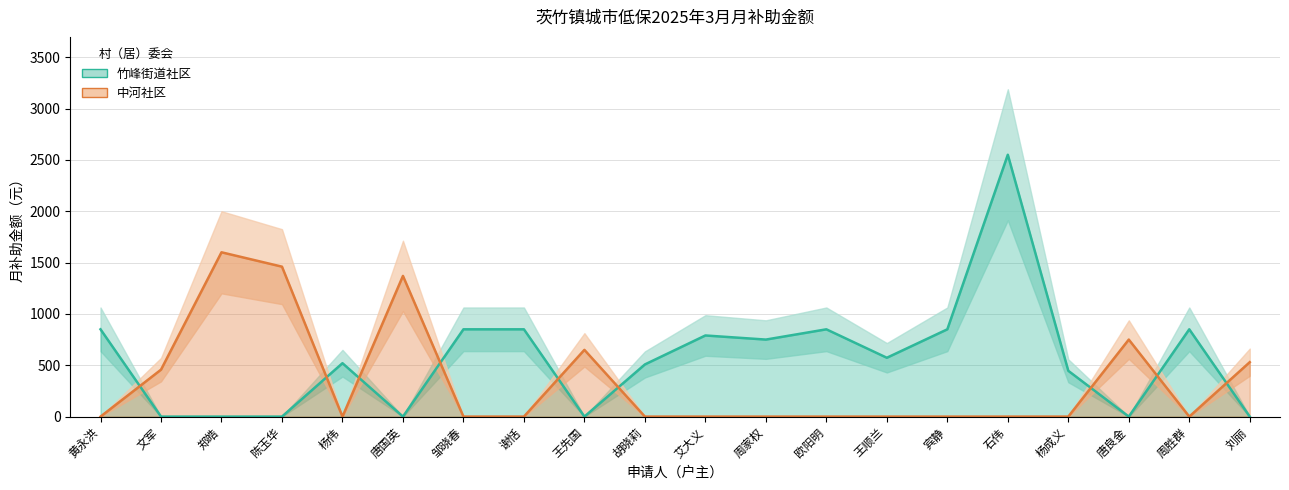

What is the sum of the 中河社区 values at 胡晓莉 and 郑皓?

1600